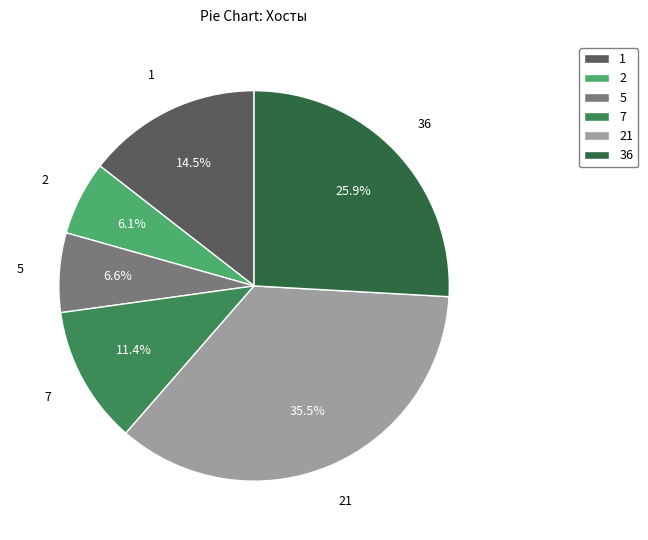

To the nearest percent, what is the average slice percentage?

17%